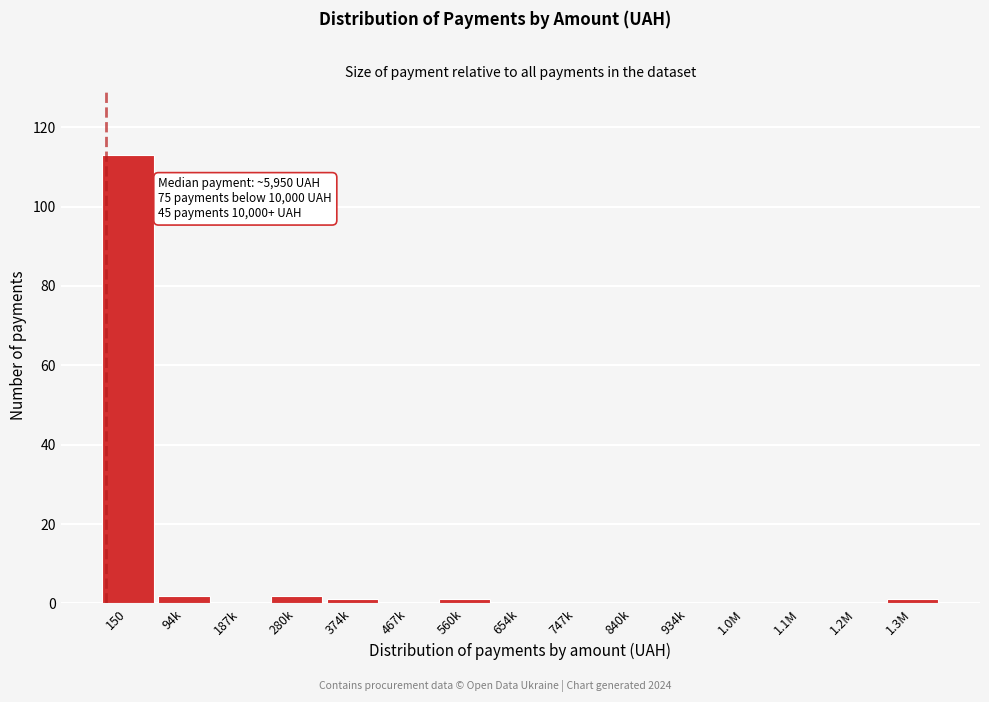

Reading right to left, transcribe all the data shown in this chart.

1.3M=1	1.2M=0	1.1M=0	1.0M=0	934k=0	840k=0	747k=0	654k=0	560k=1	467k=0	374k=1	280k=2	187k=0	94k=2	150=113